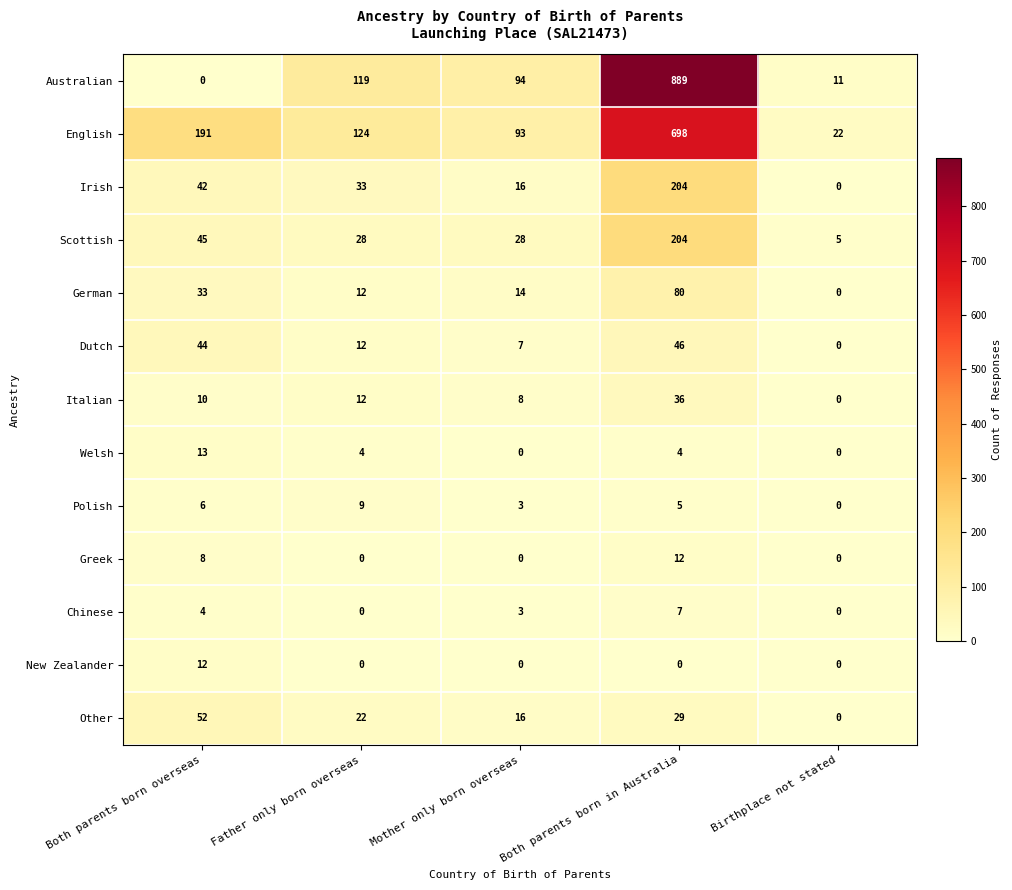

At which category is the sum across all series the highest?

Both parents born in Australia